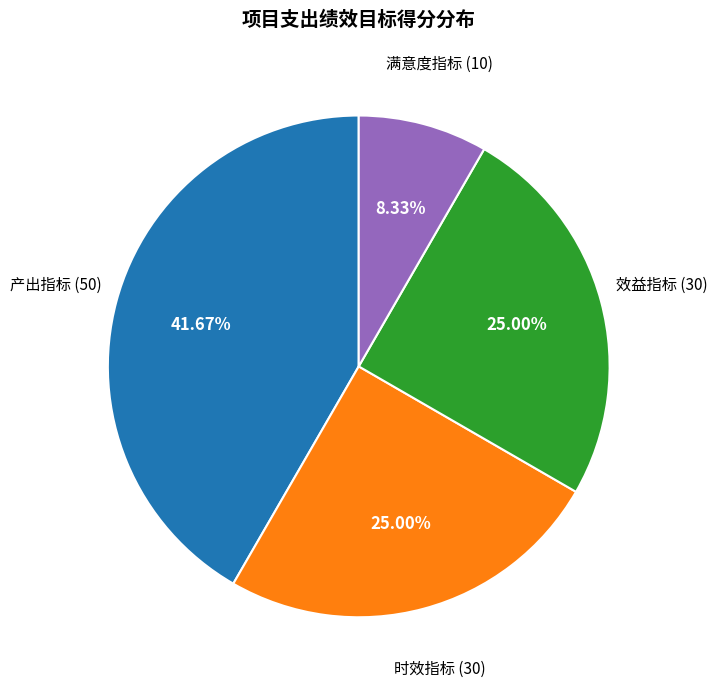

Does any single category account for the majority?

No